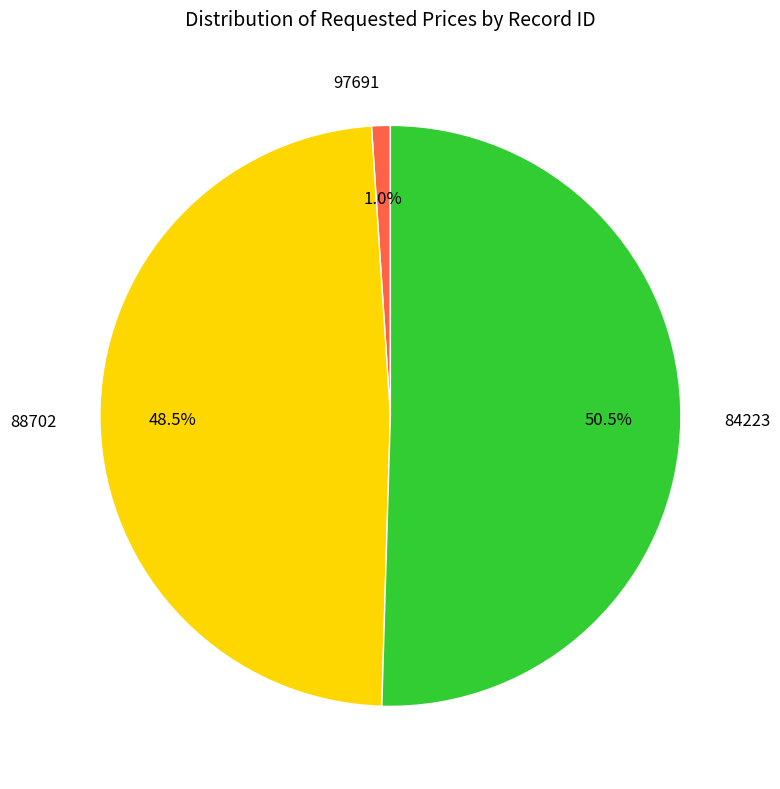

Which has a higher value, 84223 or 97691?

84223